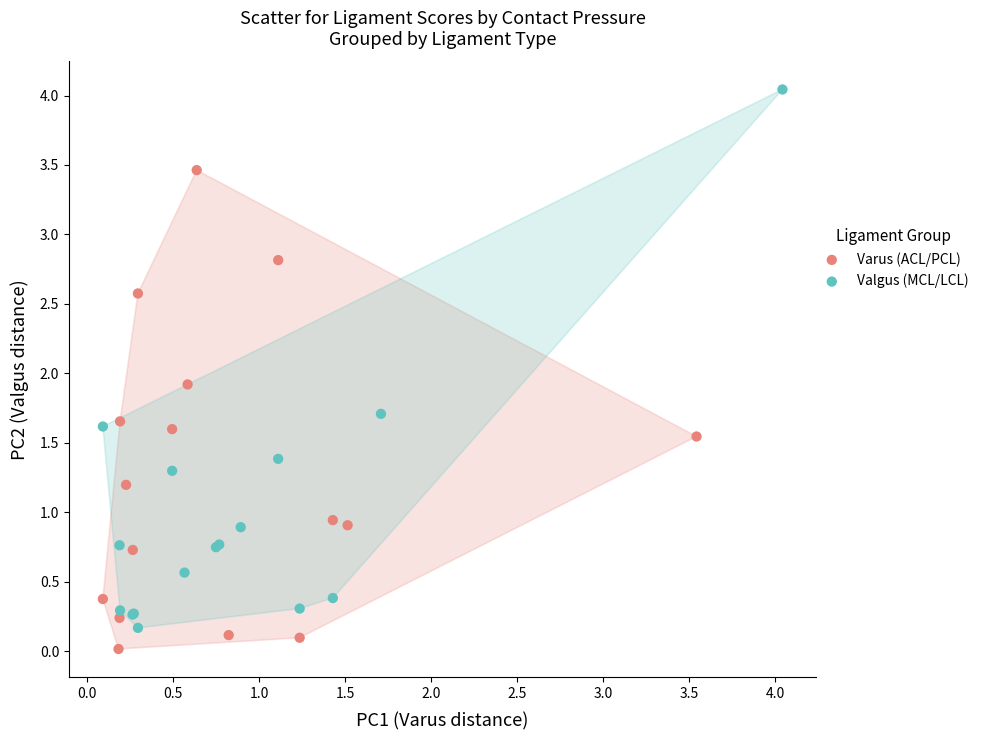

Which series has the largest Y range (max minus min)?

Valgus (MCL/LCL)